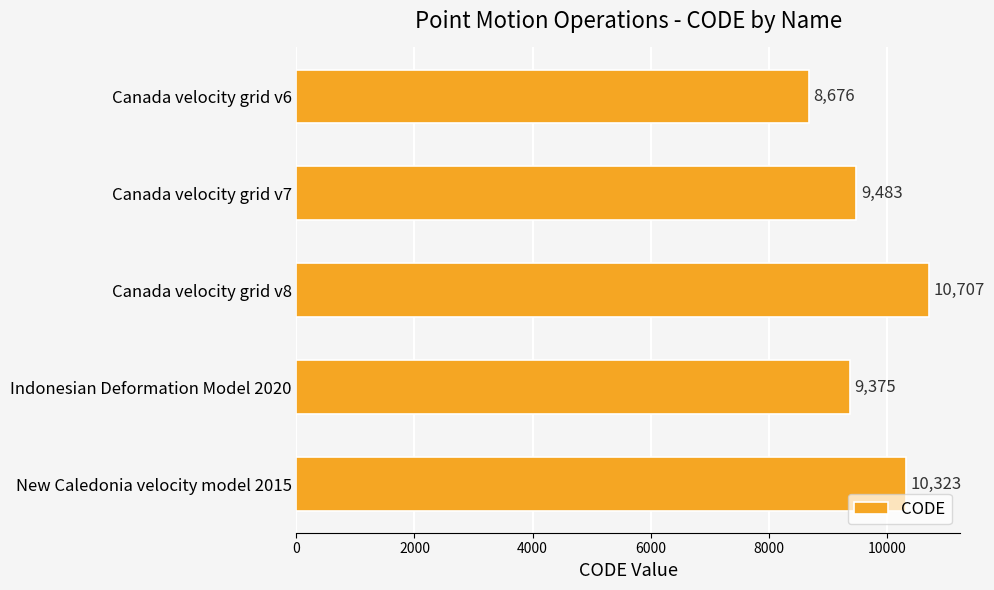

The chart shows a value of 9483 at Canada velocity grid v7. True or false?

True